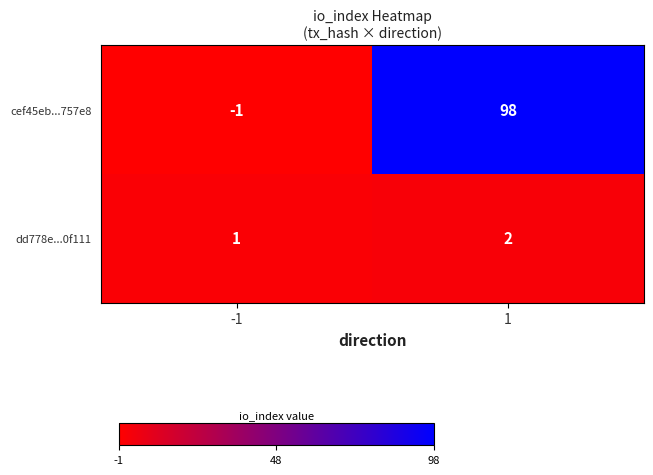

At how many categories does at least one series exceed 60?

1